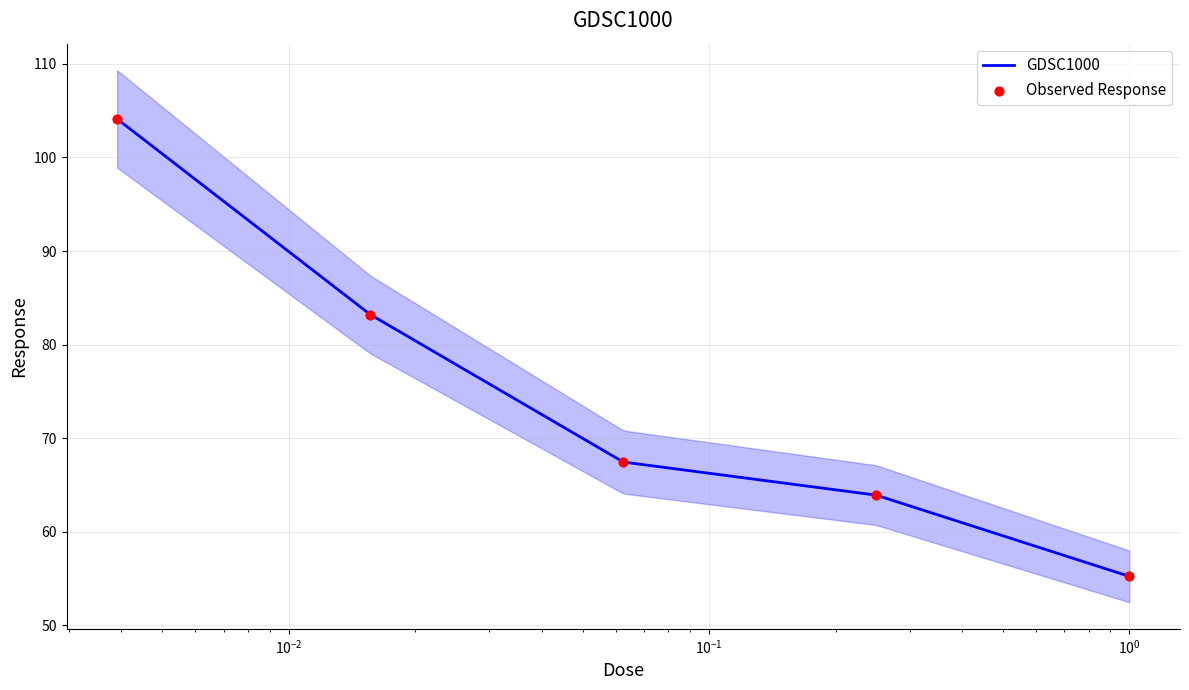

Which has a higher value, 0.00390625 or 1.0?

0.00390625